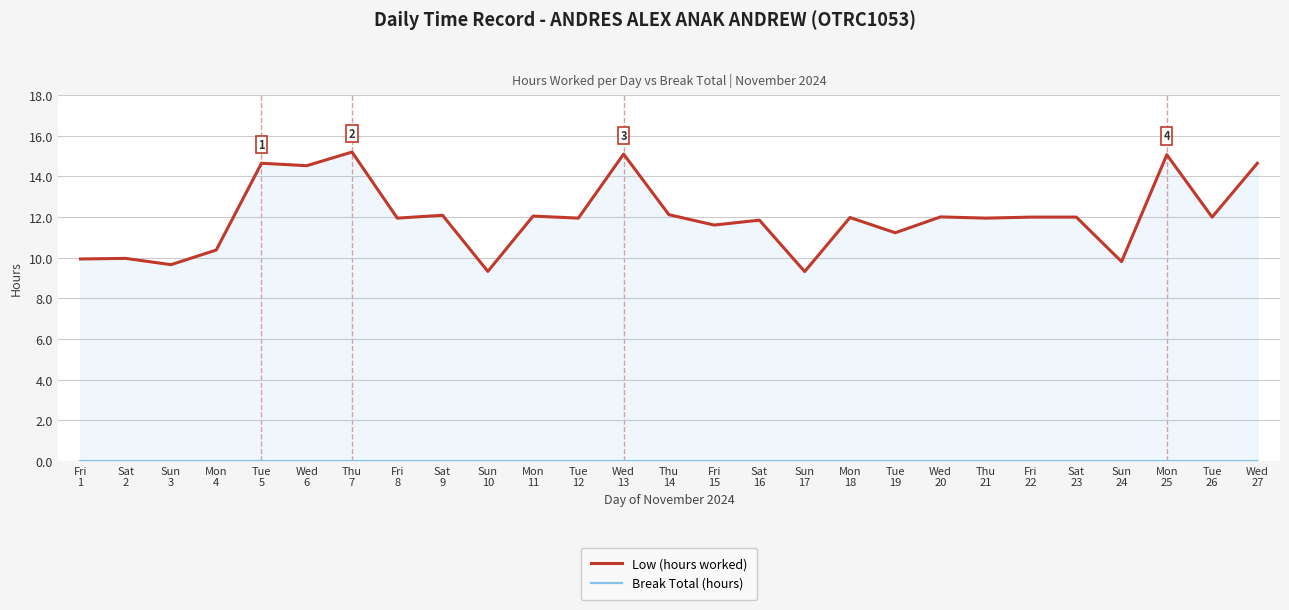

The Break Total (hours) series shows 0.0 at Sat
9. True or false?

True